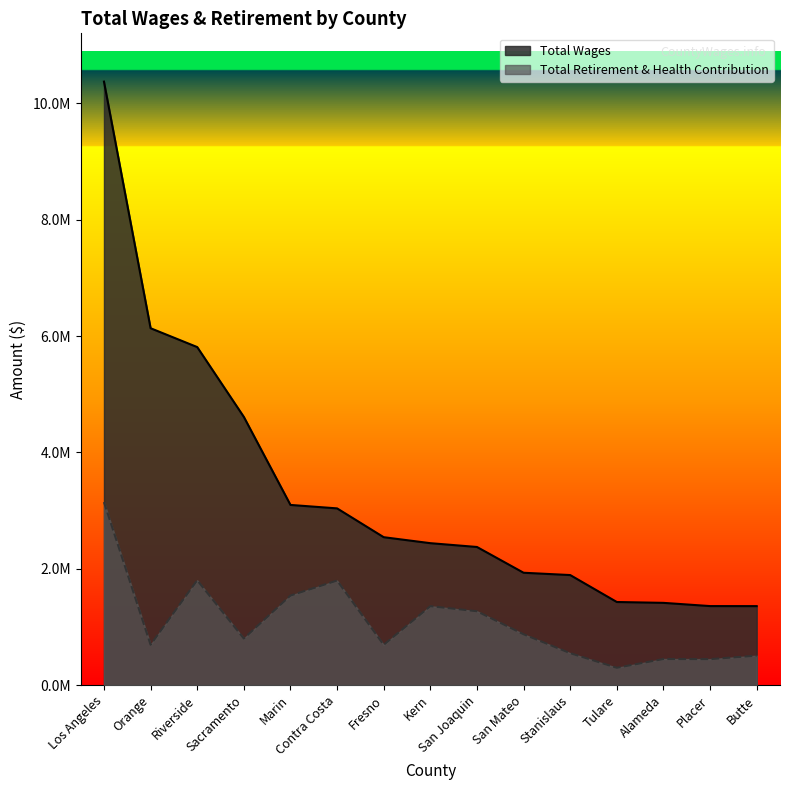

The value of Total Retirement & Health Contribution at Tulare is 296918. True or false?

True